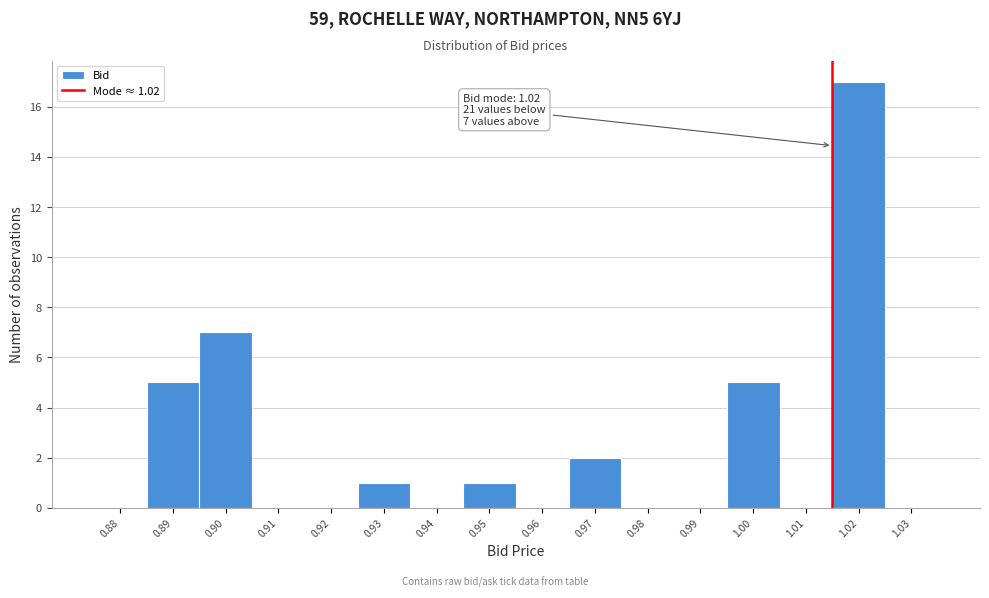

Reading right to left, extract all data points from this chart.

1.03=0	1.02=17	1.01=0	1.00=5	0.99=0	0.98=0	0.97=2	0.96=0	0.95=1	0.94=0	0.93=1	0.92=0	0.91=0	0.90=7	0.89=5	0.88=0